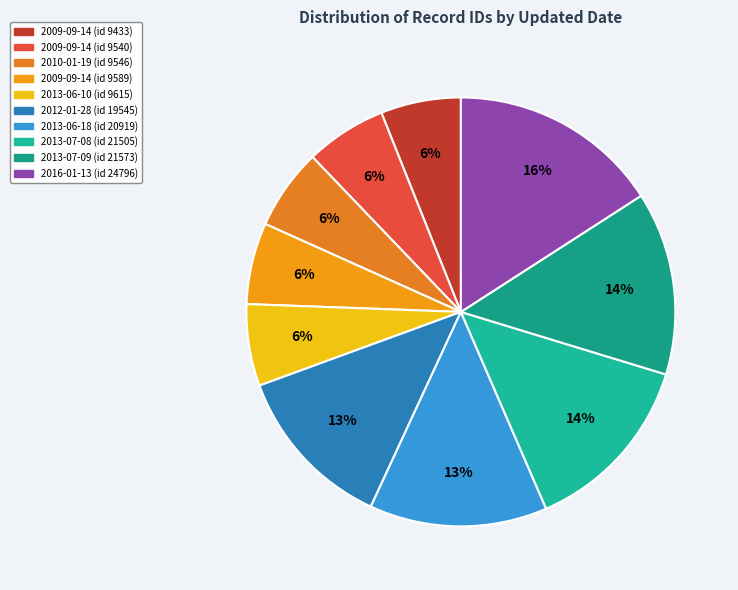

Count the number of slices in the pie.

10